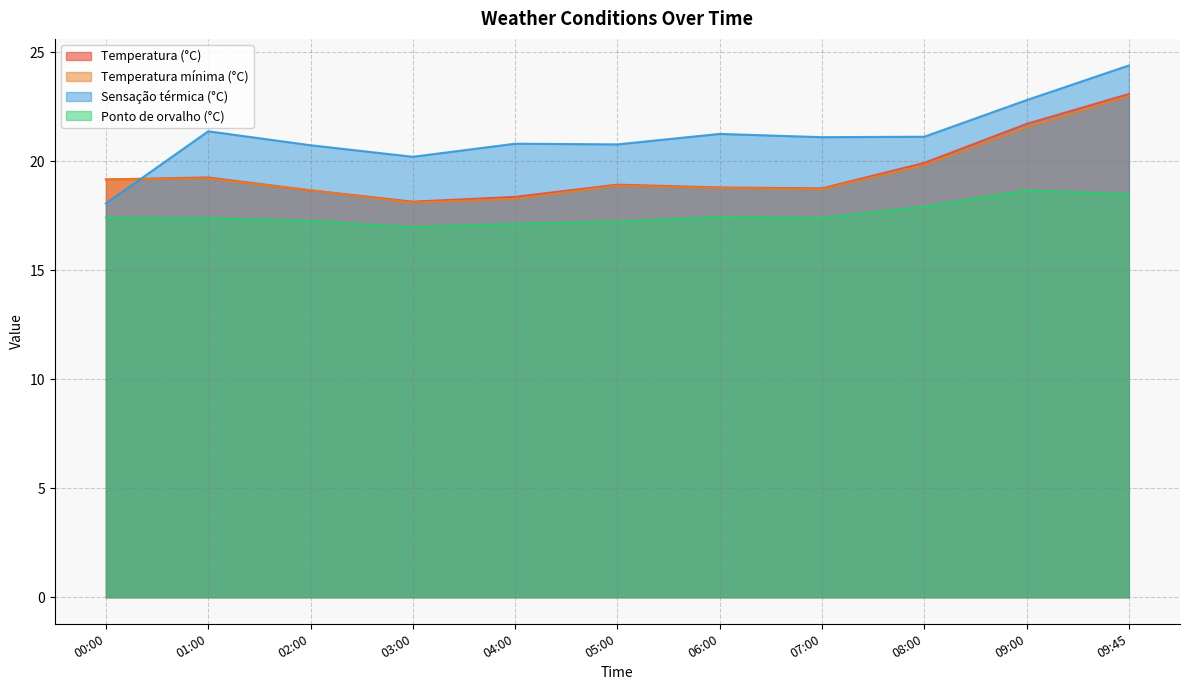

Reading left to right, list all the values displayed in this chart.

Temperatura (°C): 19.2	19.3	18.7	18.1	18.4	18.9	18.8	18.8	19.9	21.7	23.1
Temperatura mínima (°C): 19.2	19.2	18.7	18.1	18.3	18.9	18.8	18.7	19.8	21.6	23.0
Sensação térmica (°C): 18.1	21.4	20.7	20.2	20.8	20.8	21.3	21.1	21.1	22.8	24.4
Ponto de orvalho (°C): 17.4	17.4	17.3	17.0	17.1	17.2	17.4	17.4	17.9	18.7	18.5